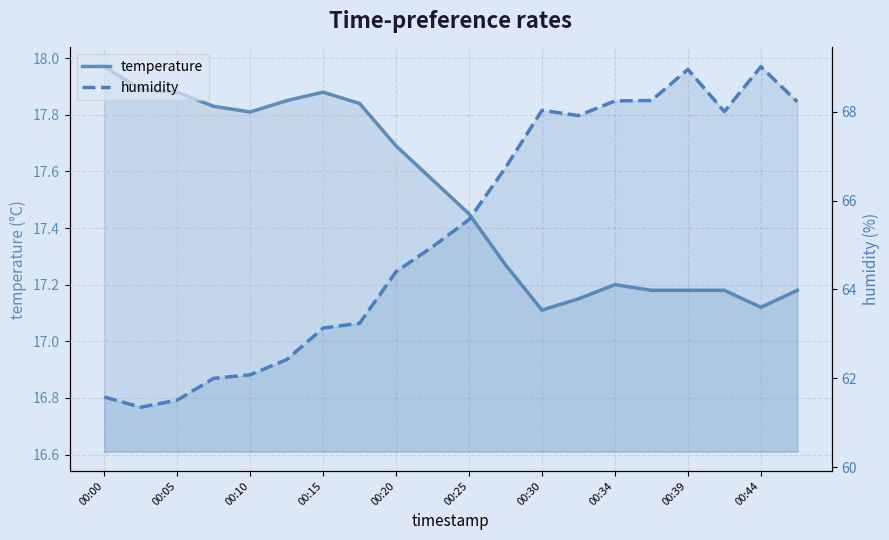

What is the difference between the maximum and second lowest values in the temperature series?

0.8